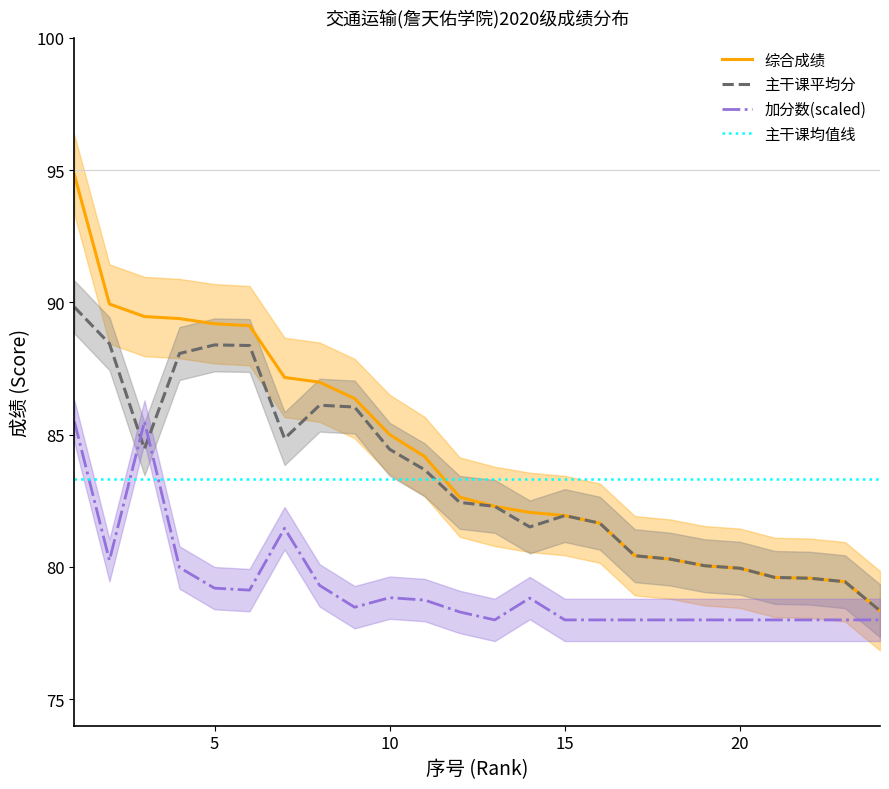

What are all the series names shown in the legend?

综合成绩, 主干课平均分, 加分数(scaled), 主干课均值线